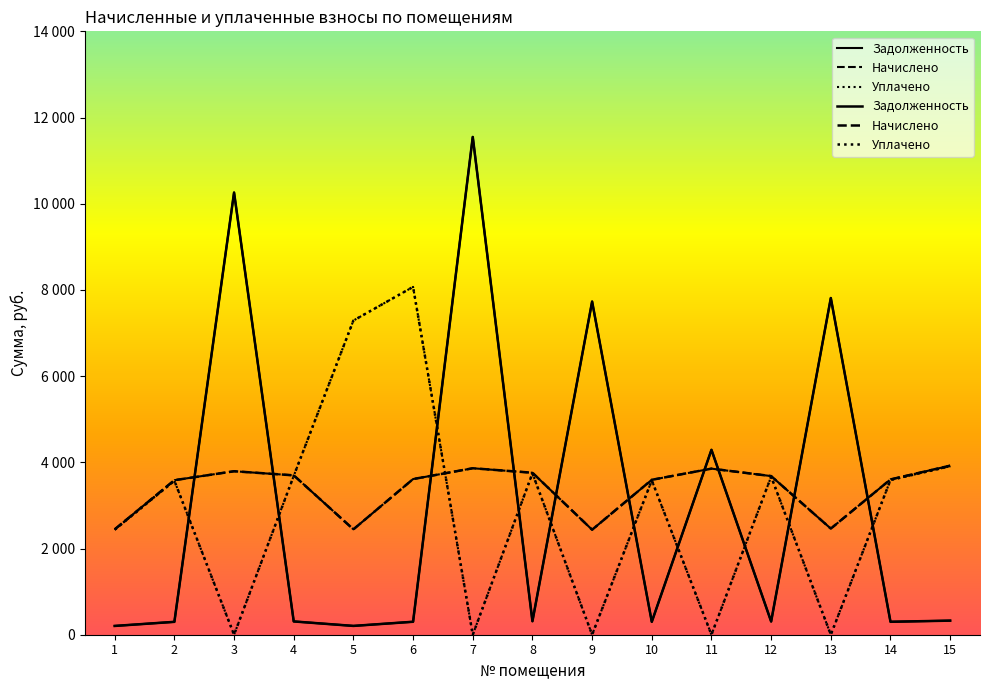

Reading left to right, what are all the values shown in this chart?

Задолженность: 1=203.8	2=298.8	3=10259.4	4=308.2	5=204.4	6=300.8	7=11549.7	8=313.2	9=7730.3	10=299.5	11=4290.2	12=306.7	13=7812.5	14=300.2	15=326.9
Начислено: 1=2445.1	2=3585.6	3=3793.0	4=3697.9	5=2445.1	6=3611.5	7=3862.1	8=3758.4	9=2436.5	10=3594.2	11=3853.4	12=3680.6	13=2462.4	14=3602.9	15=3922.6
Уплачено: 1=2436.6	2=3572.3	3=0.0	4=3685.1	5=7289.6	6=8070.3	7=0.0	8=3745.3	9=0.0	10=3581.8	11=0.0	12=3667.6	13=0.0	14=3590.4	15=3908.9